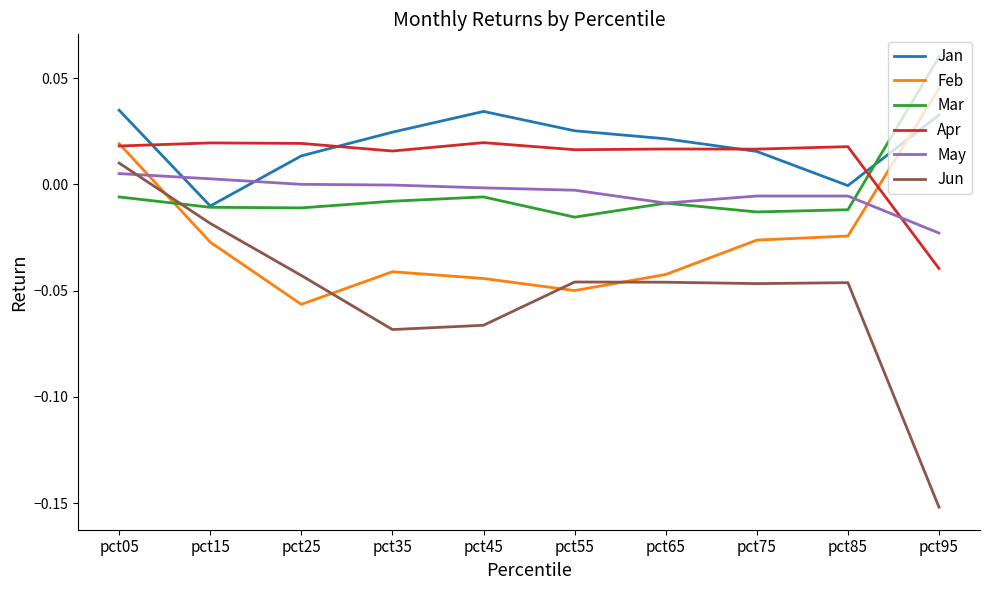

Between which two adjacent categories do Feb and Jan first intersect?

pct85 and pct95